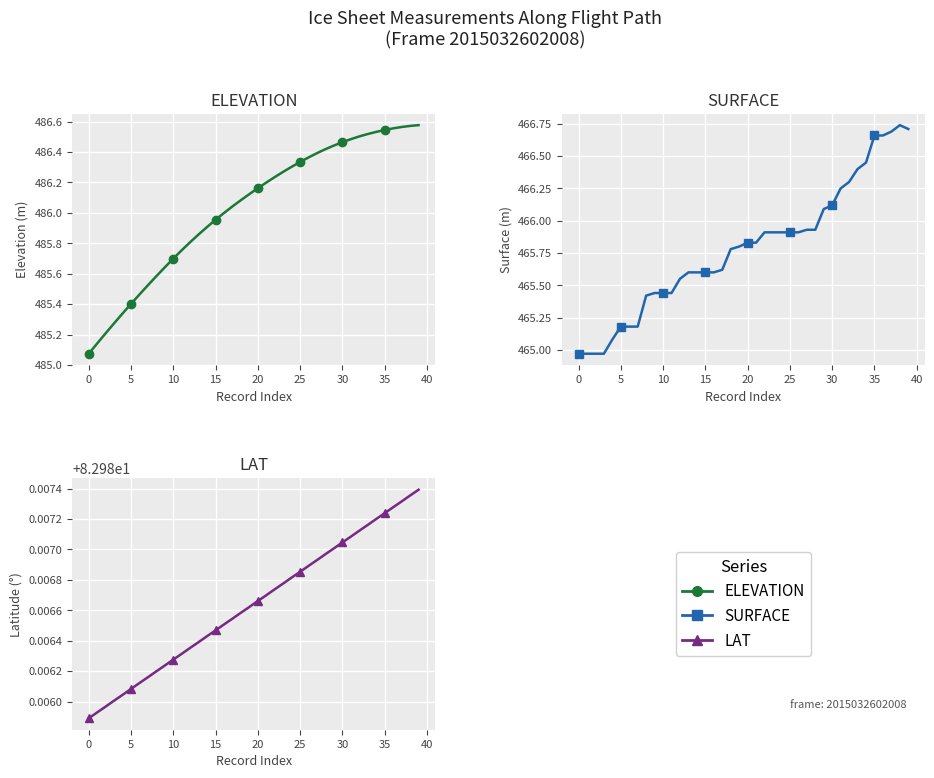

At which category is the sum across all series the highest?

38